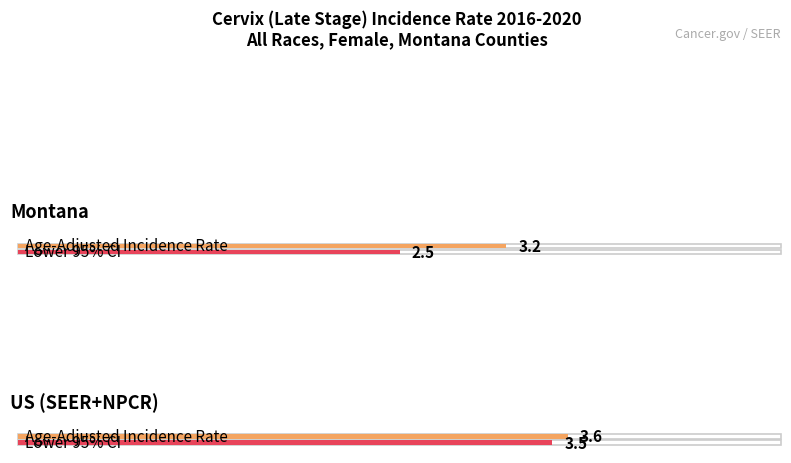

What is the total value across all series at Montana?

9.7